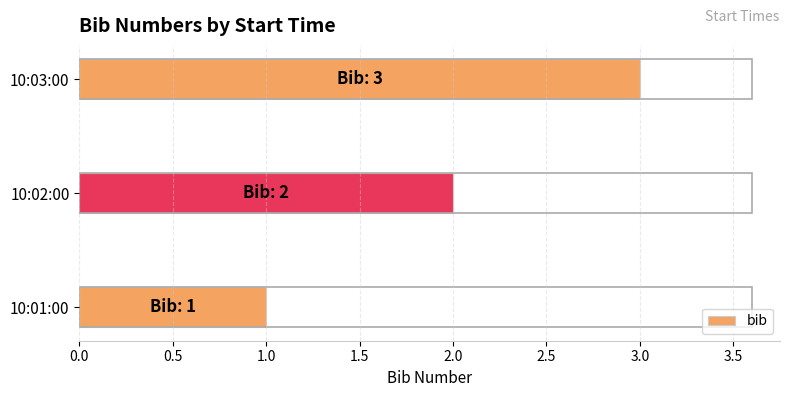

True or false: the data shows 2 at 10:02:00.

True